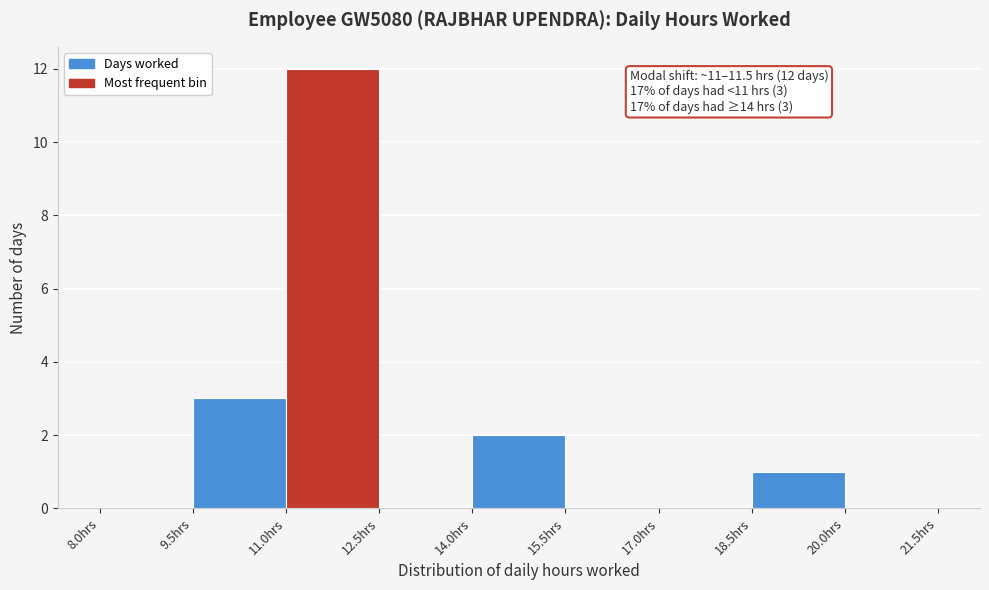

Which range on the x-axis has the tallest bar?

11.0 to 12.5